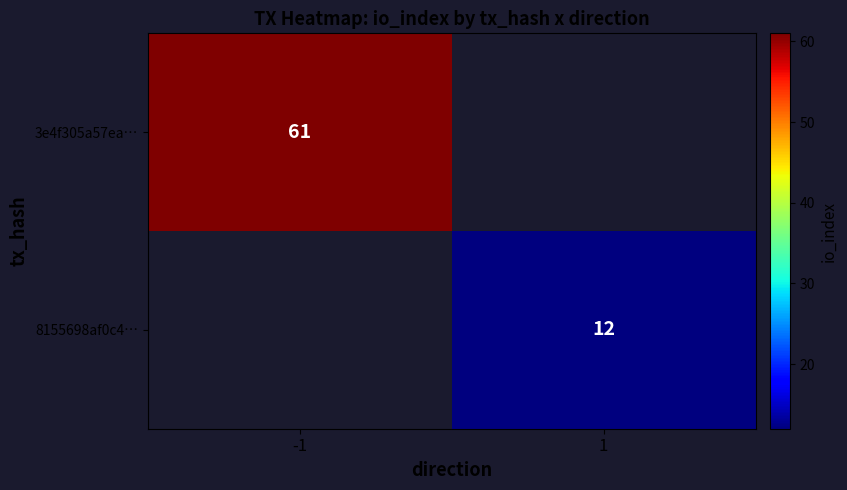

Is it true that 3e4f305a57ea… equals 83 at -1?

False